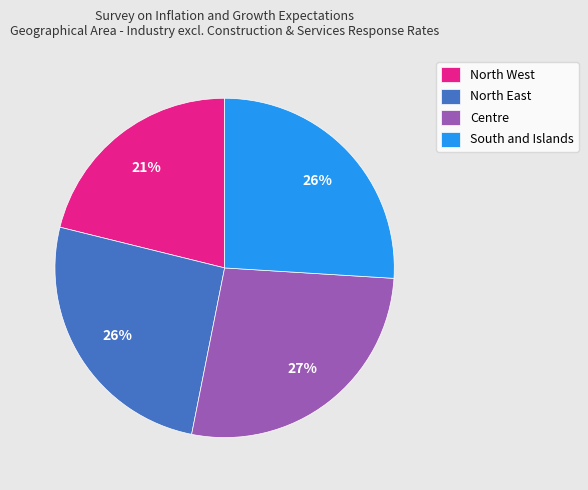

Is South and Islands the majority of the pie?

No